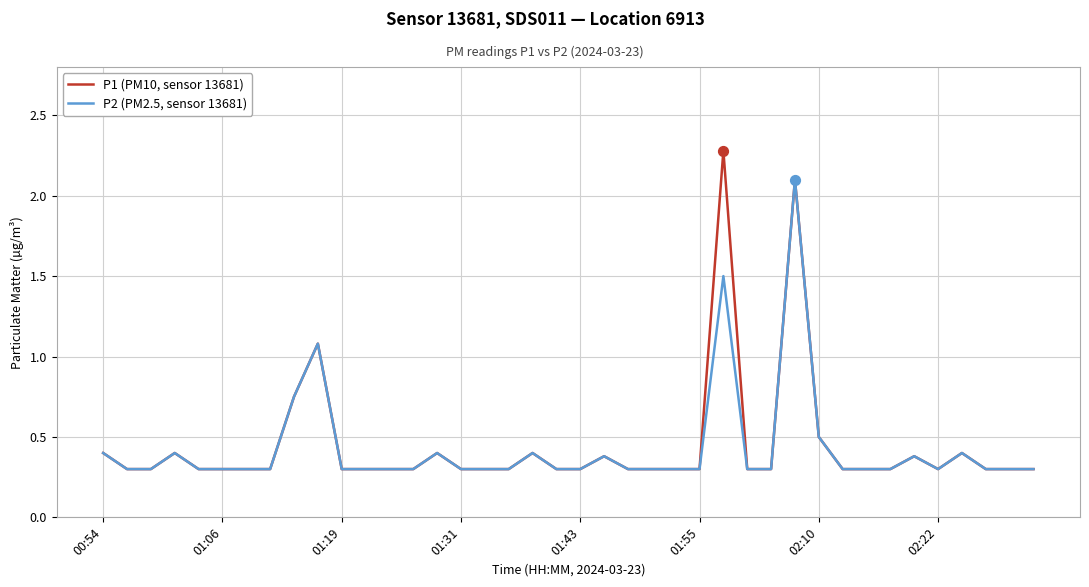

What is the greatest value displayed?

2.3